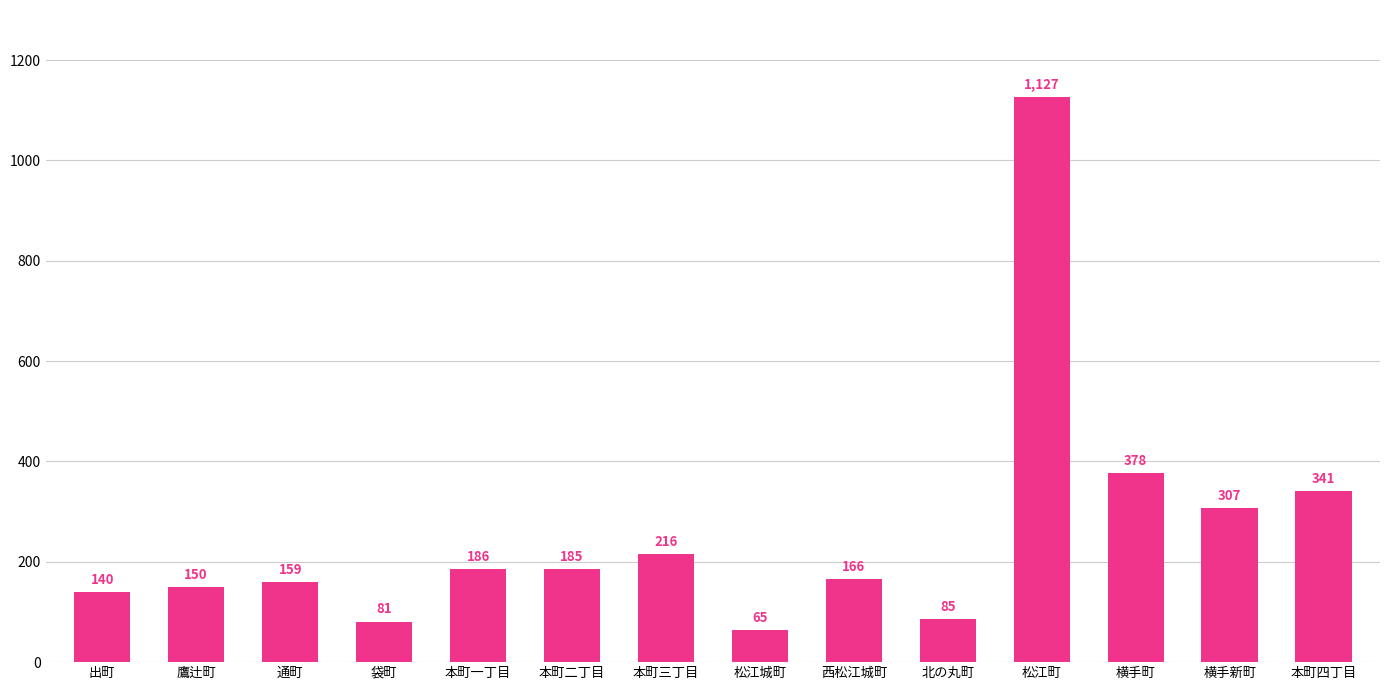

Reading left to right, what are all the values shown in this chart?

140	150	159	81	186	185	216	65	166	85	1127	378	307	341